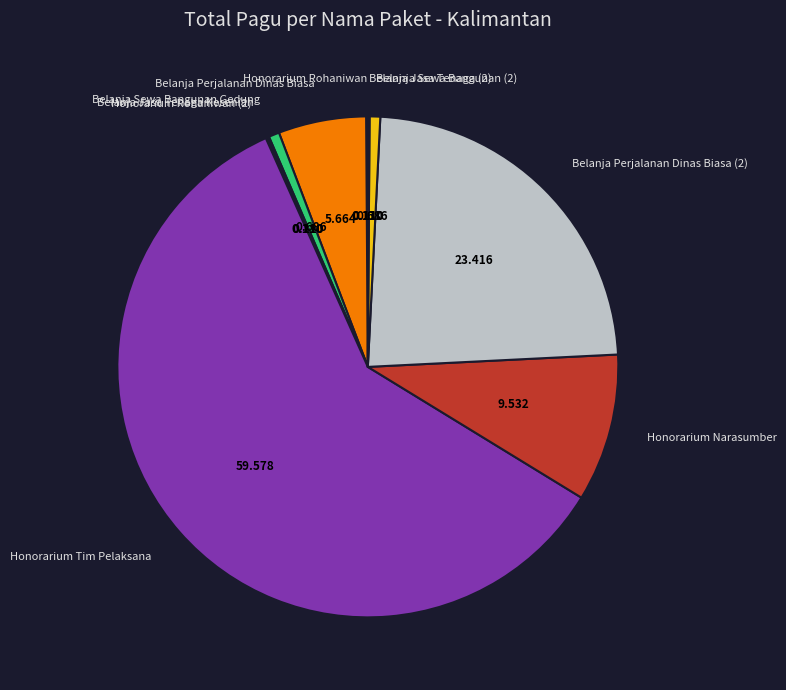

Do Belanja Perjalanan Dinas Biasa and Belanja Sewa Bangunan (2) together represent more than half of the pie?

No